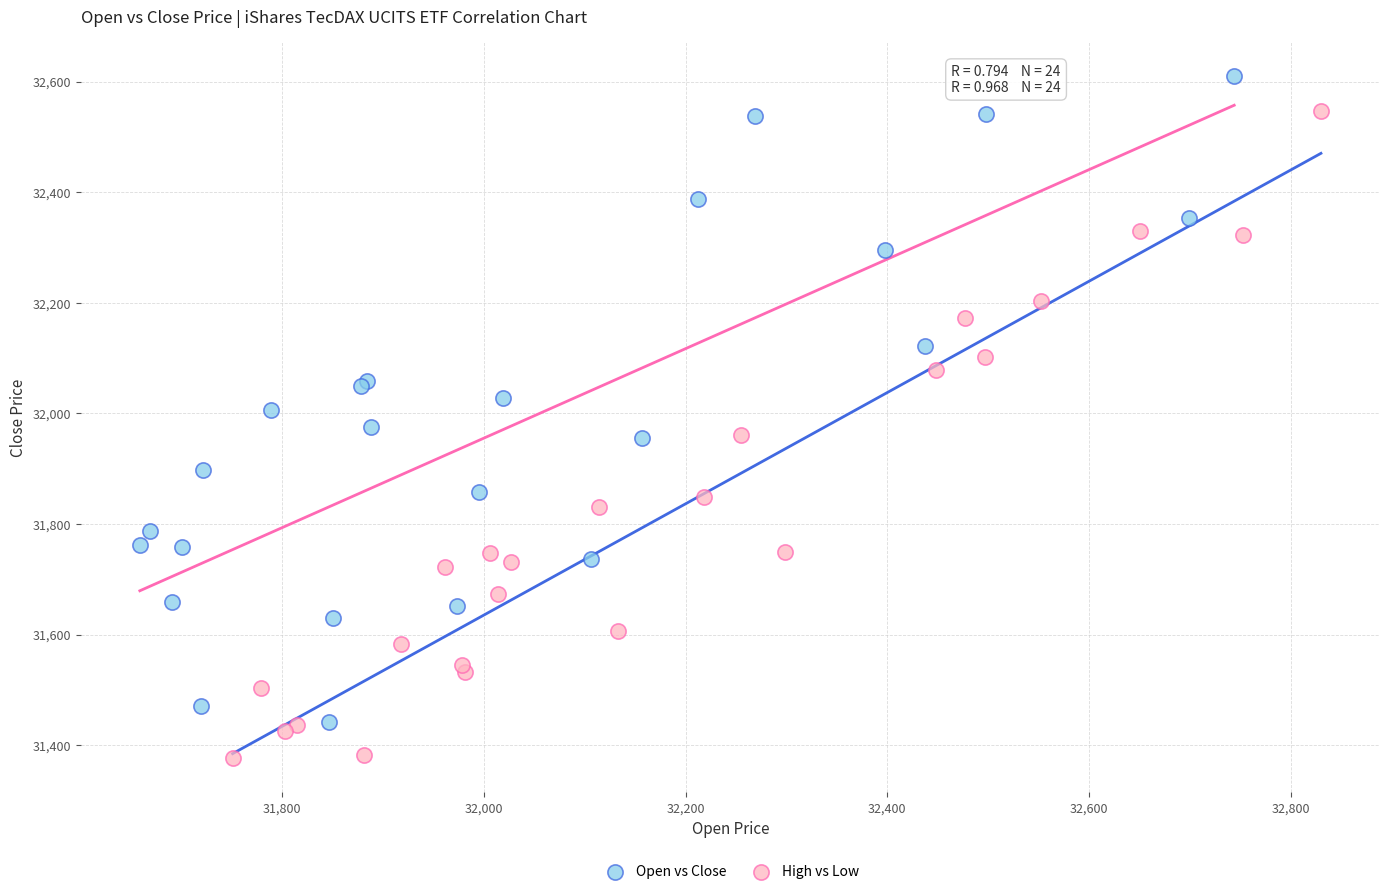

Which series reaches the minimum Y coordinate?

High vs Low